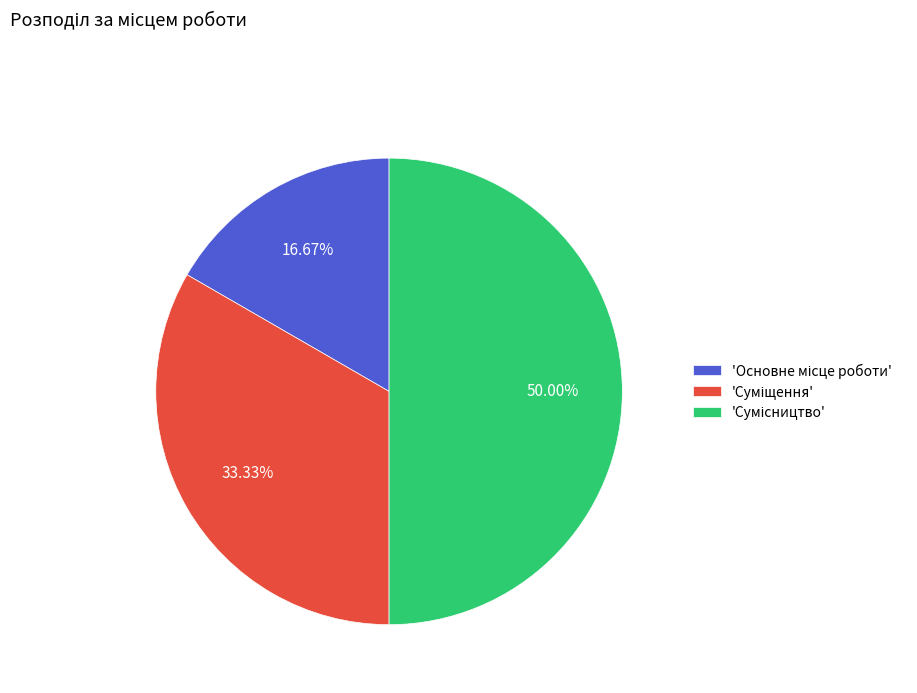

How many slices are in this pie chart?

3